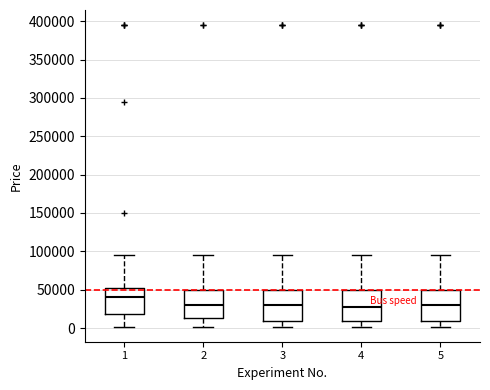

Which box has the highest median line?

1